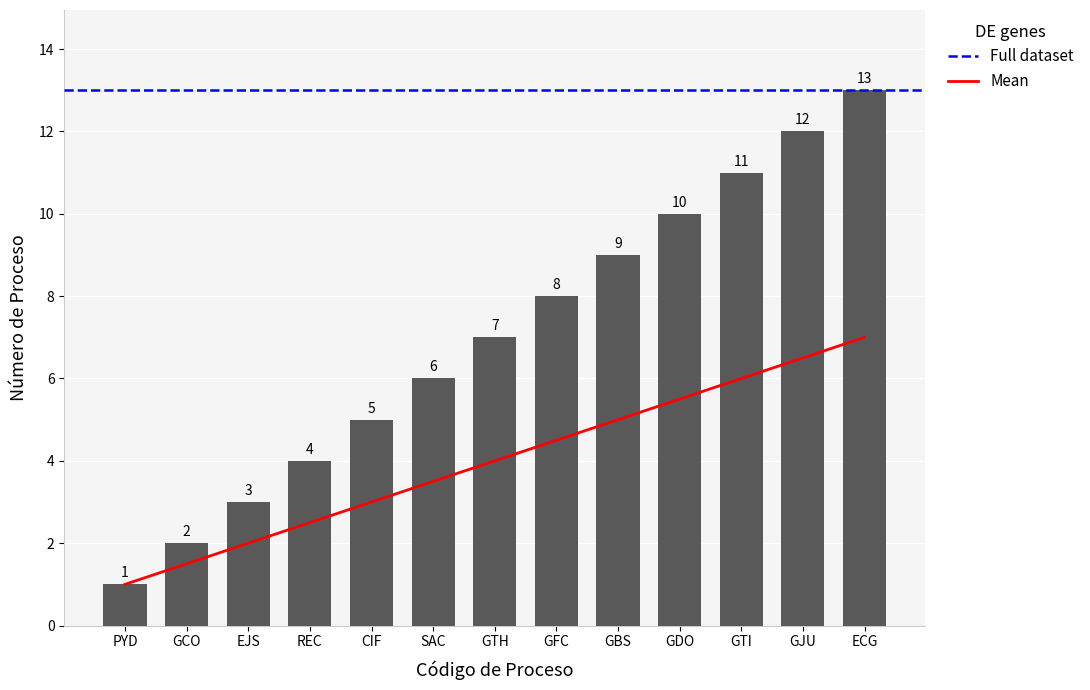

What is the maximum value shown in the chart?

7.0